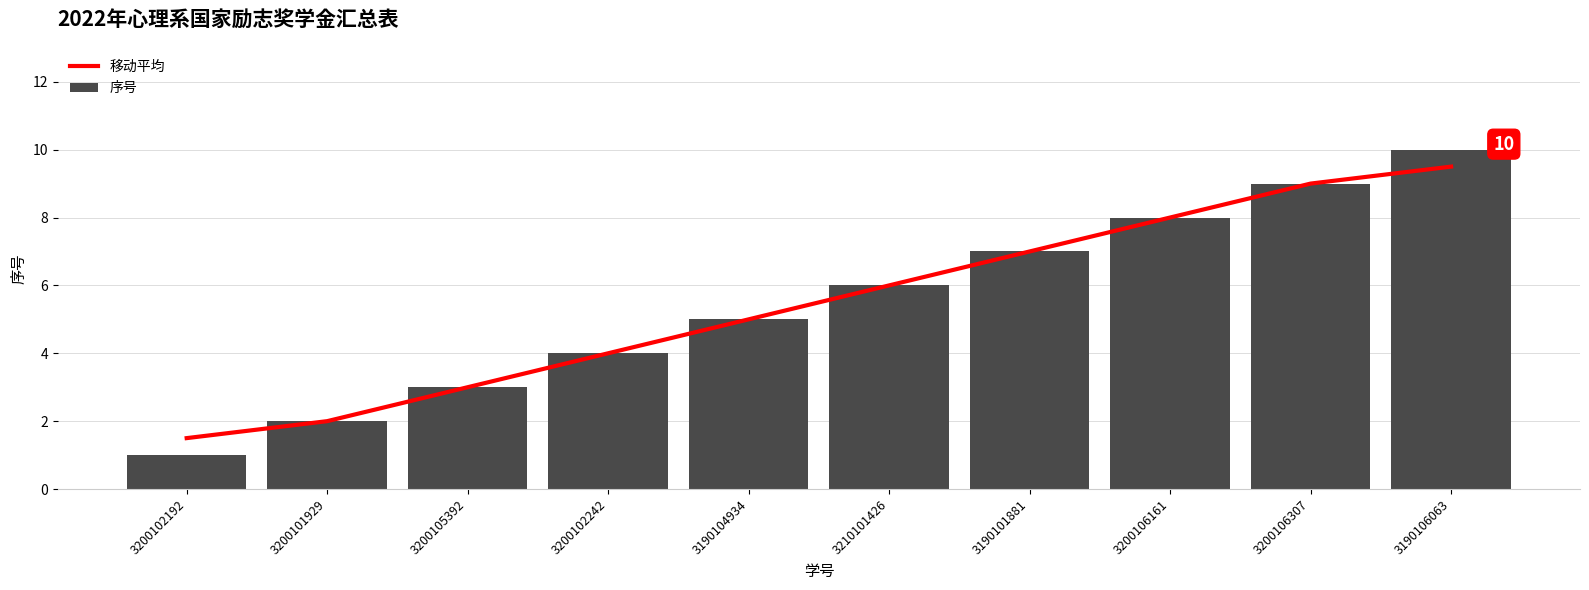

List the labels in order of 序号 value, largest first.

3190106063, 3200106307, 3200106161, 3190101881, 3210101426, 3190104934, 3200102242, 3200105392, 3200101929, 3200102192